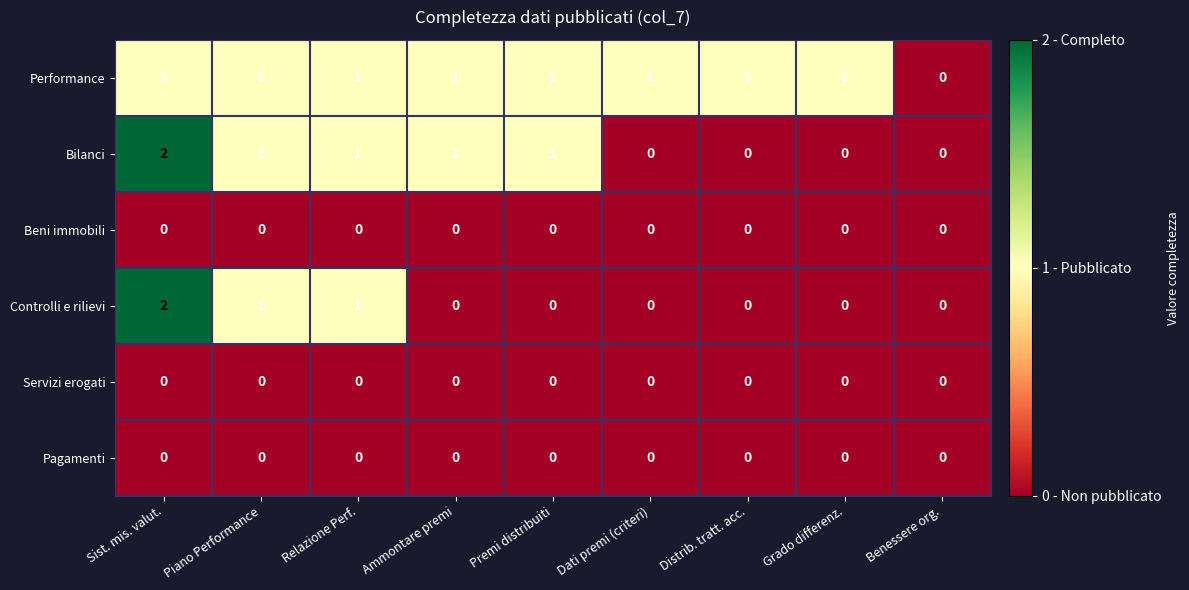

The value of Pagamenti at Sist. mis. valut. is 0. True or false?

True